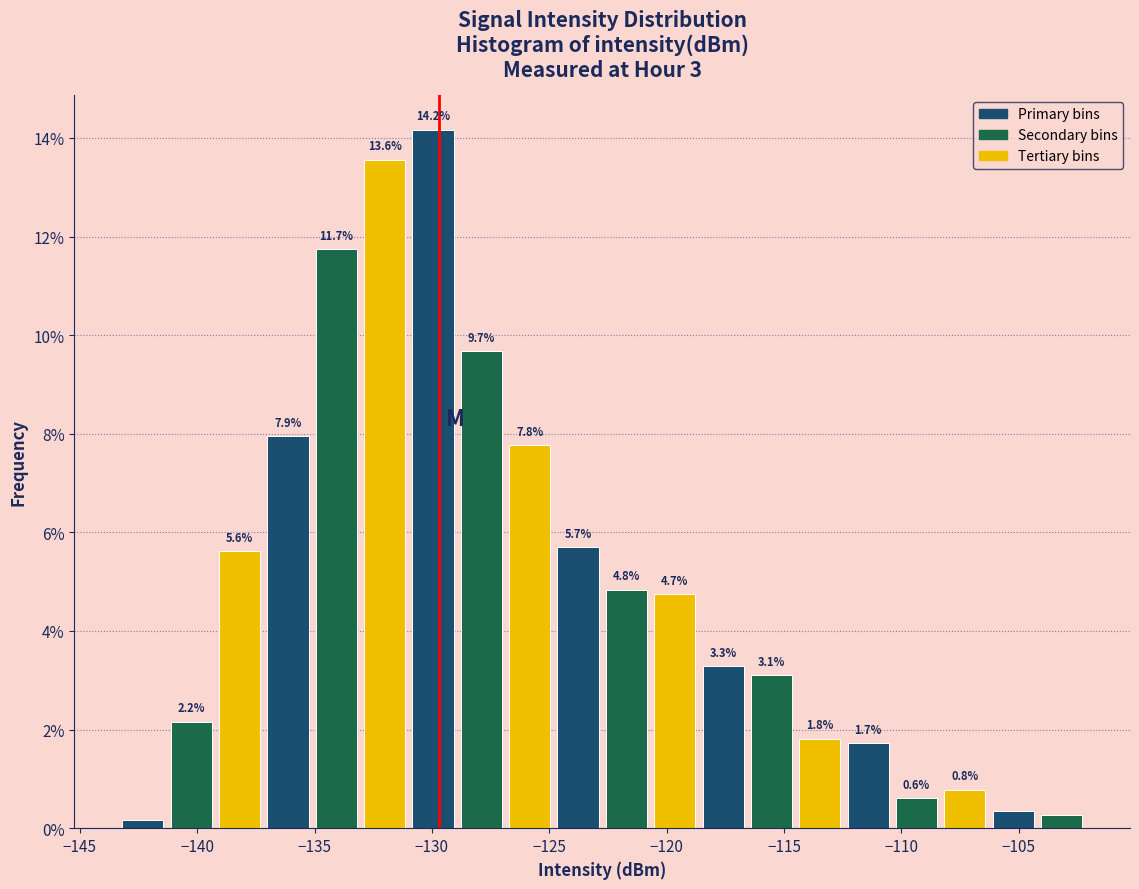

Which range on the x-axis has the tallest bar?

-131.0 to -129.0